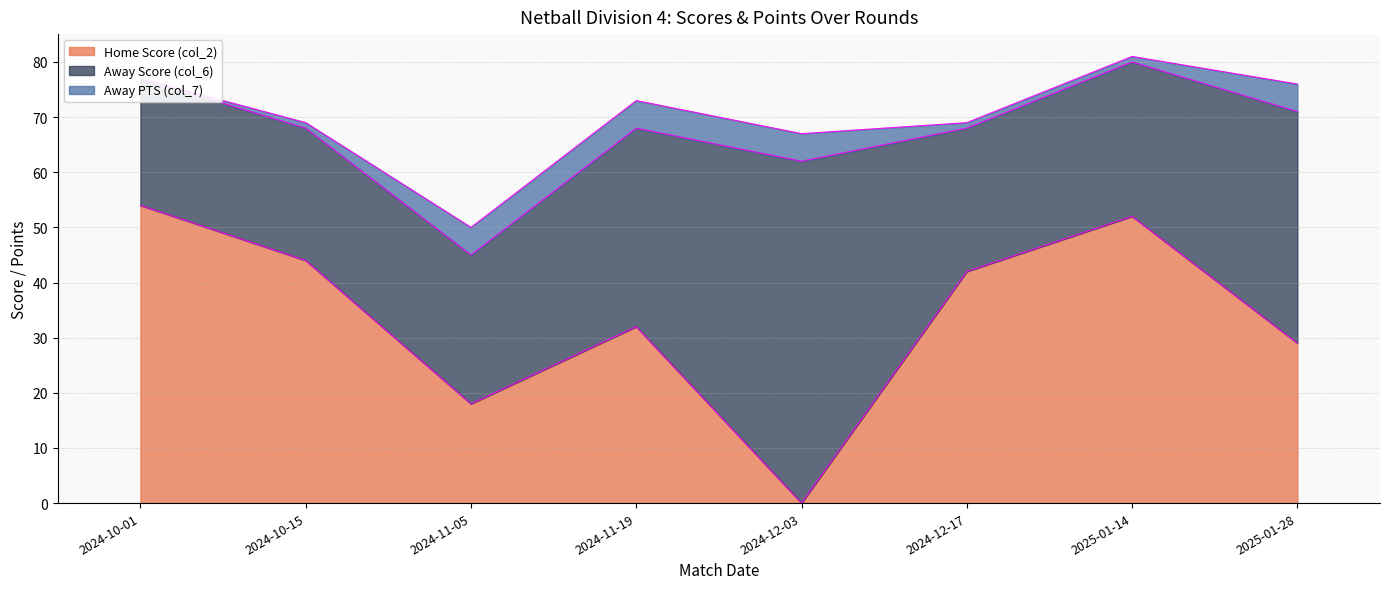

Is it true that Away PTS (col_7) equals 5 at 2024-11-05?

True